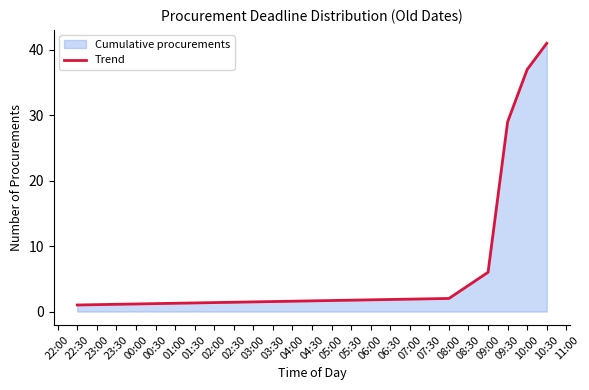

What is the change in value from 22:30 to 08:00?

+1